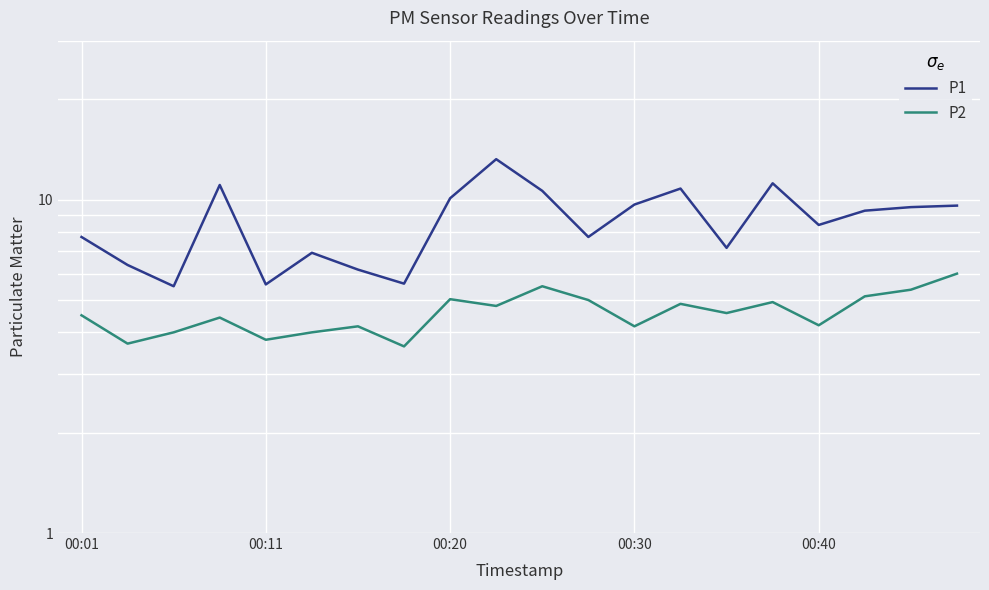

At which category does the chart reach its minimum across all series?

7